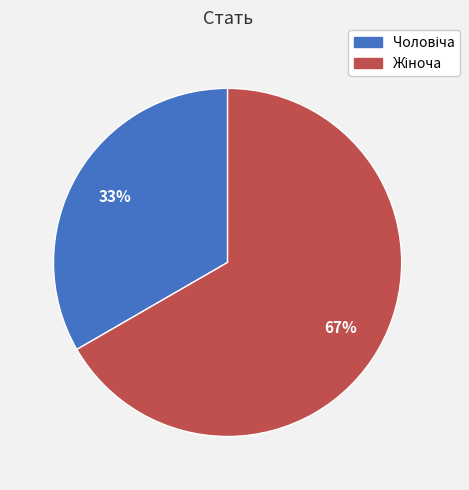

To the nearest percent, what is the average slice percentage?

50%